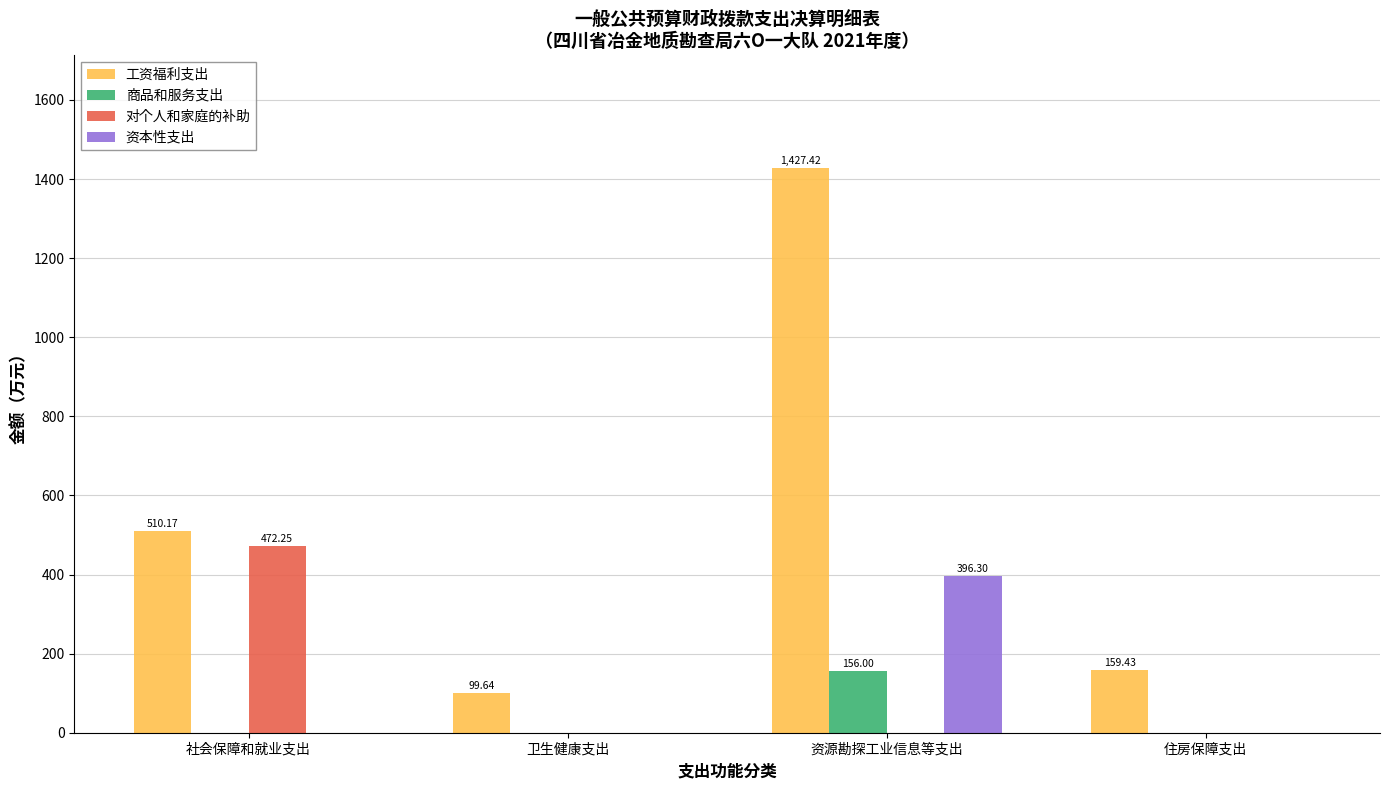

What is the highest value of the 工资福利支出 series?

1427.4